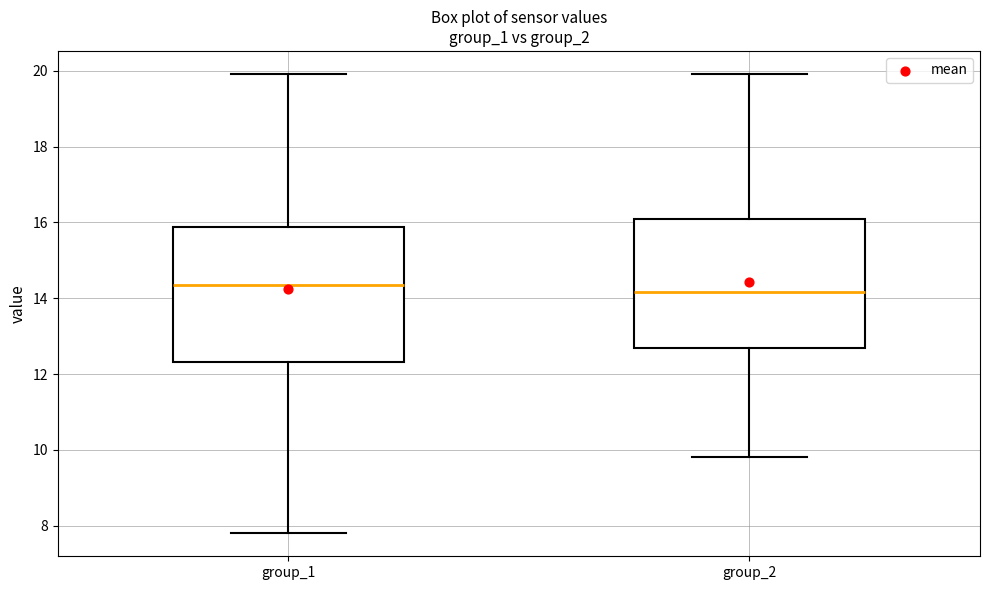

Where is the lower edge of the box for group_1 on the y-axis? The values are not printed on the chart, so give them approximately, as read against the axis.

12.4